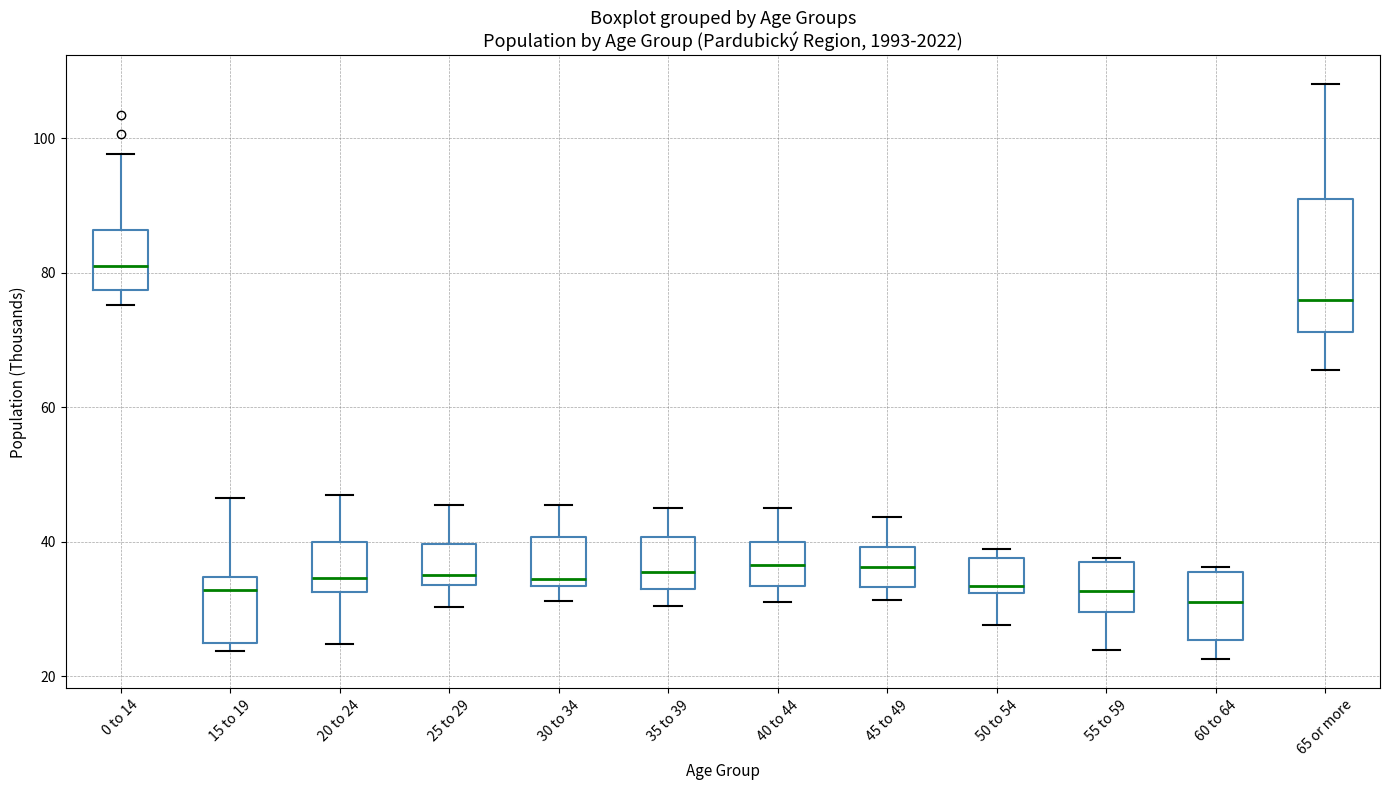

Which box is the tallest, from its lower edge to its upper edge?

65 or more